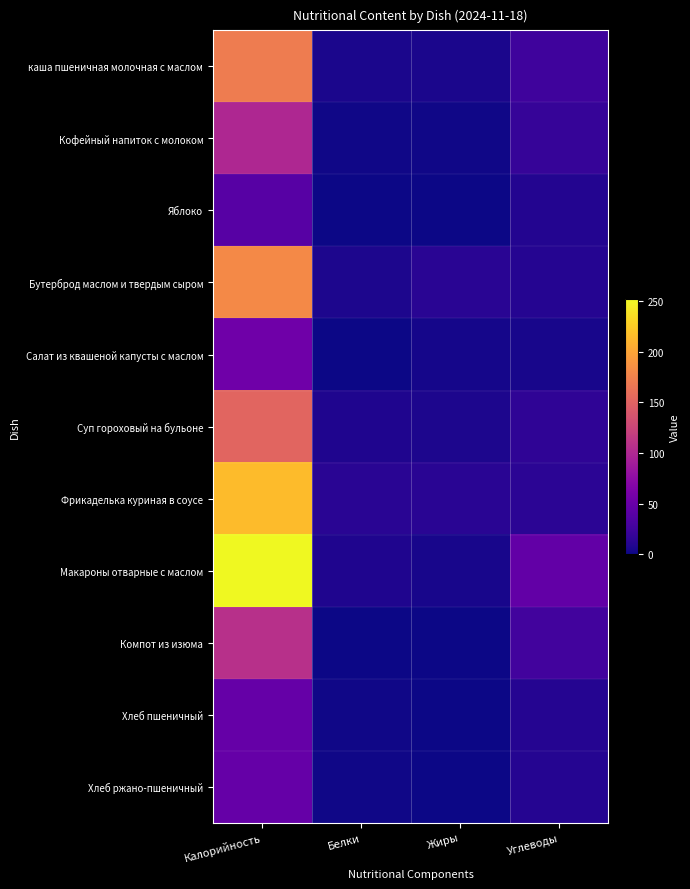

At which category is the sum across all series the highest?

Калорийность